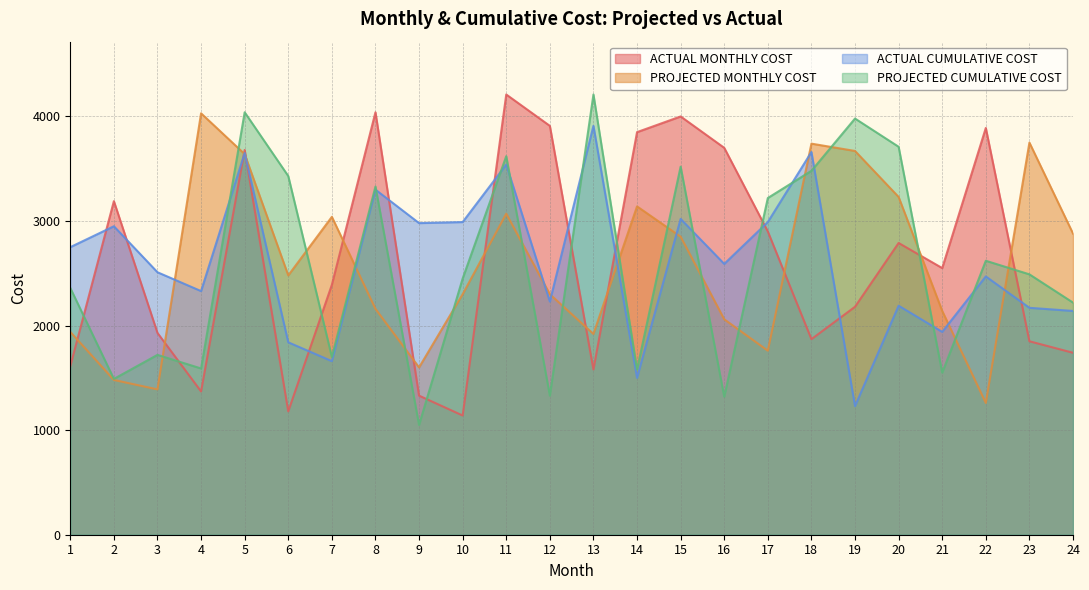

At 16, list the series in order from smallest to largest.

PROJECTED CUMULATIVE COST, PROJECTED MONTHLY COST, ACTUAL CUMULATIVE COST, ACTUAL MONTHLY COST